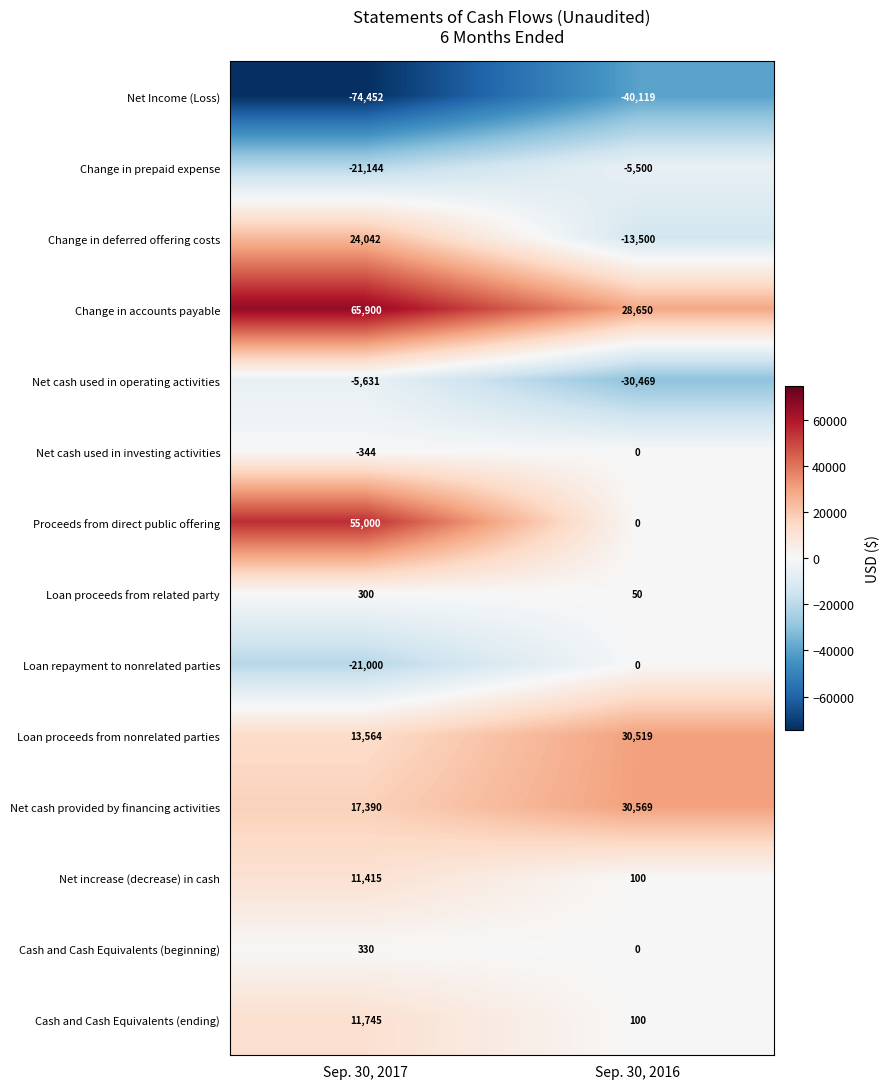

What is the total value across all series at Sep. 30, 2017?

77115